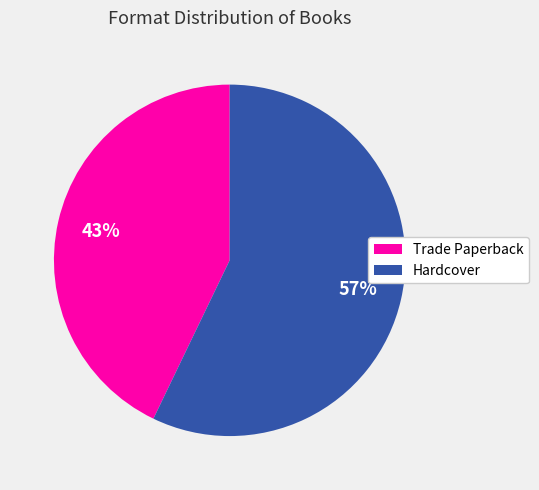

To the nearest percent, what is the difference between the Trade Paperback and Hardcover slice percentages?

14%